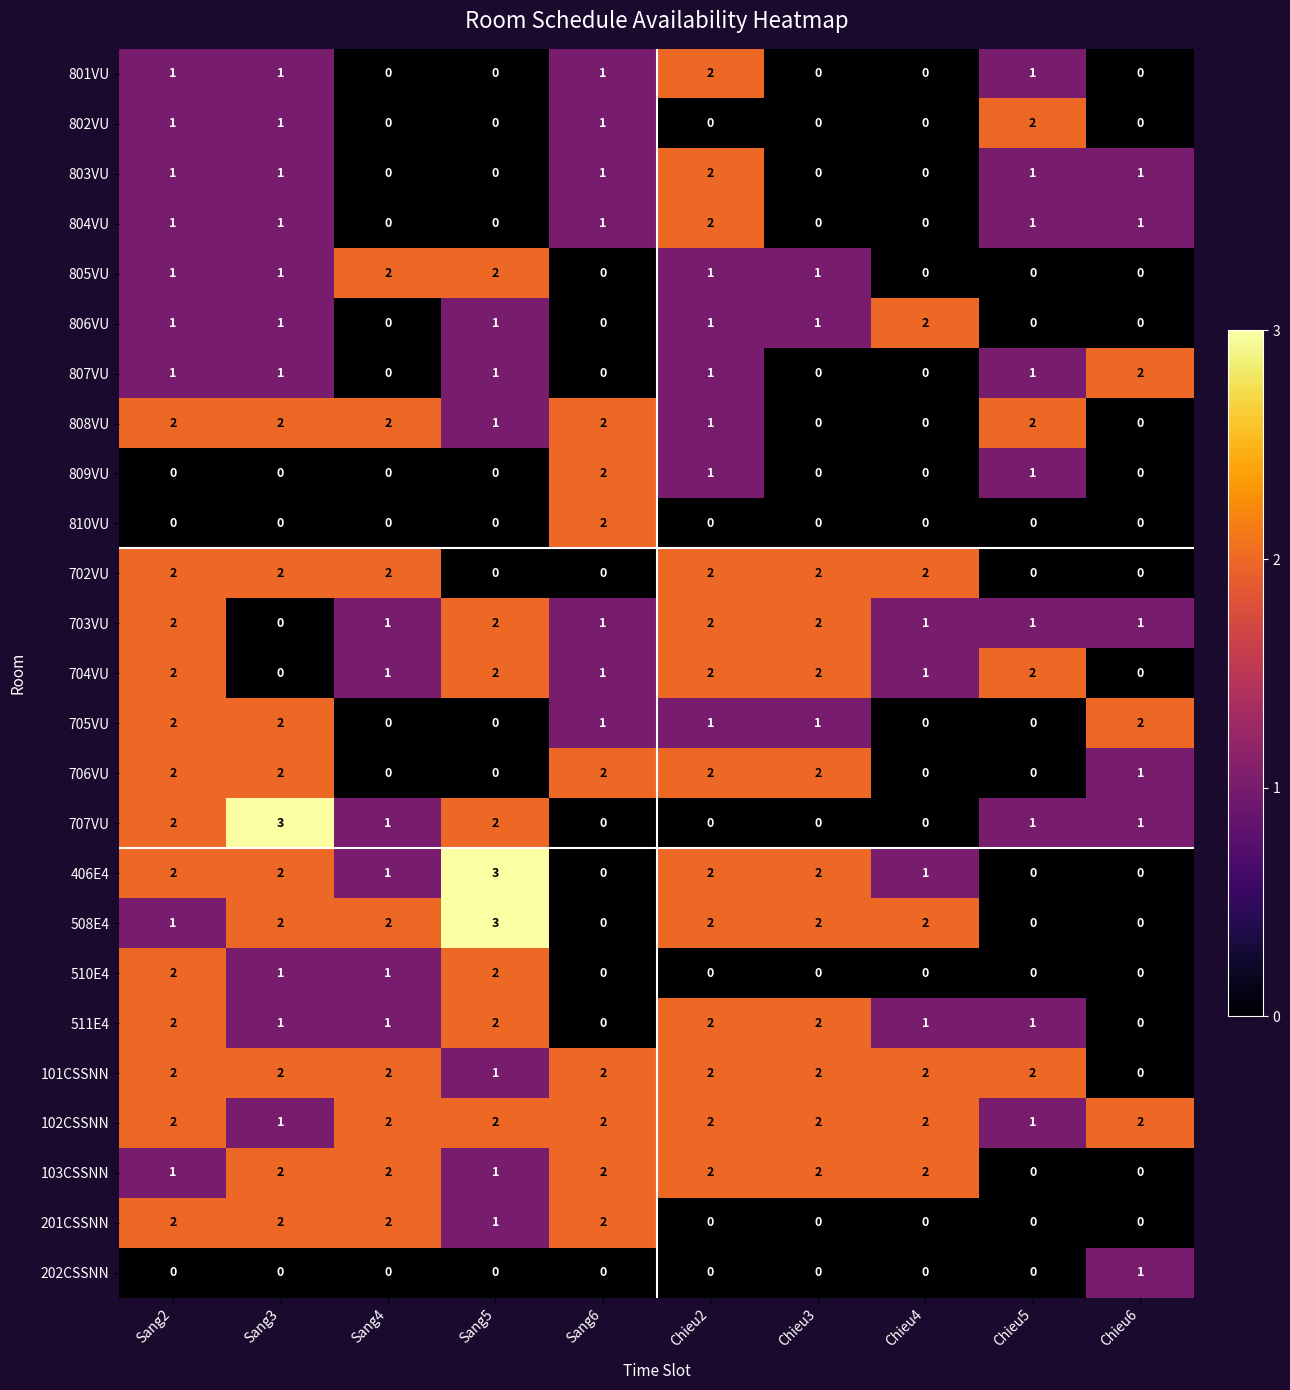

Which category has the highest value in the 801VU series?

Chieu2